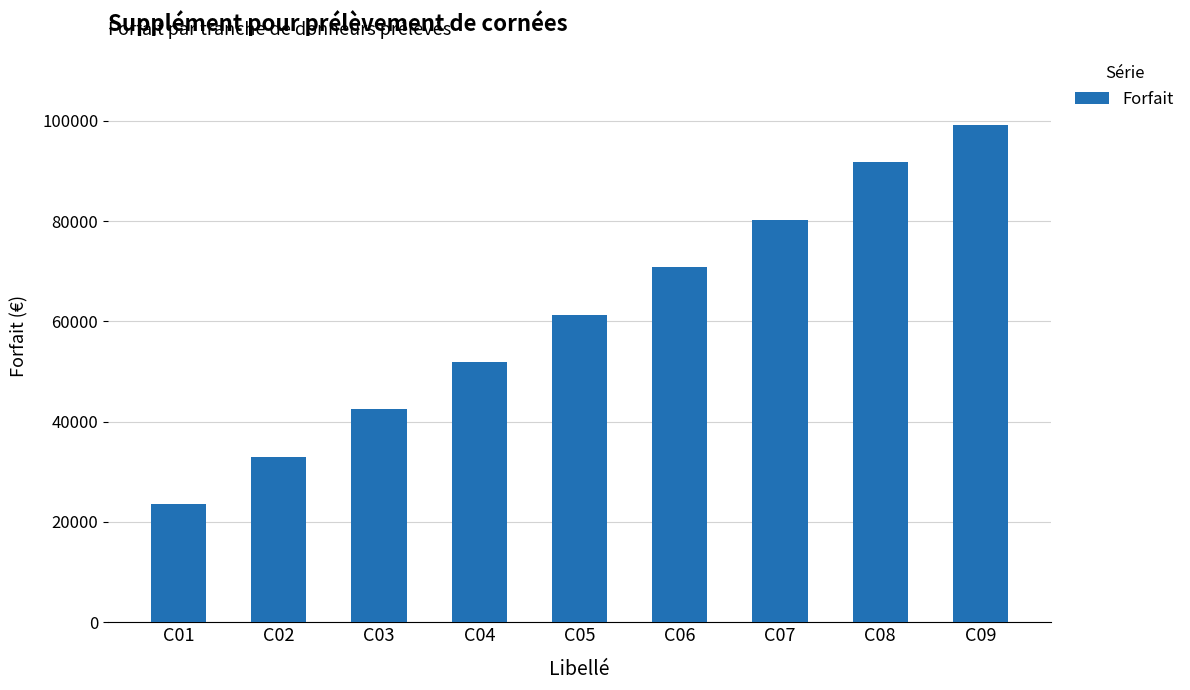

How many distinct data groups are displayed?

1